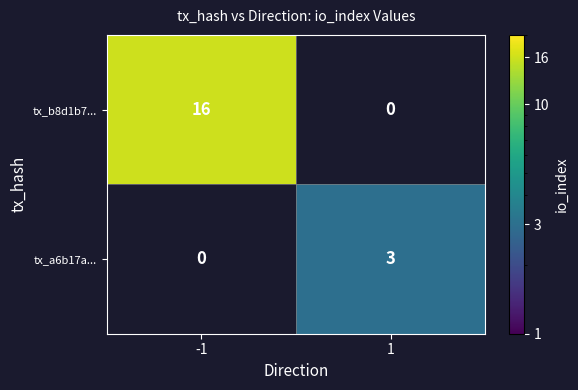

Count the number of categories in the chart.

2